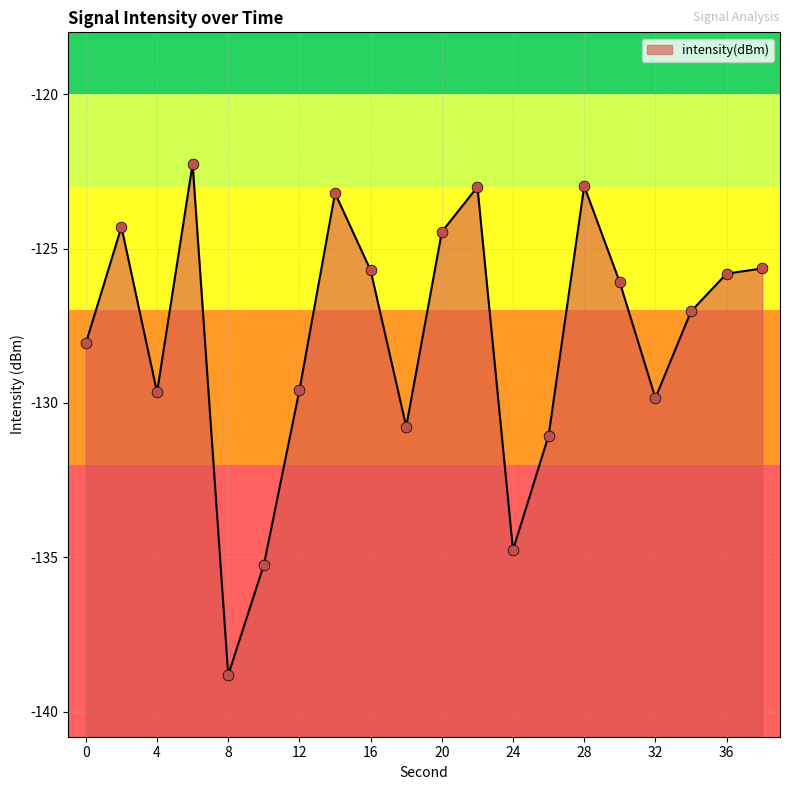

What is the change in value from 26 to 38?

+5.4